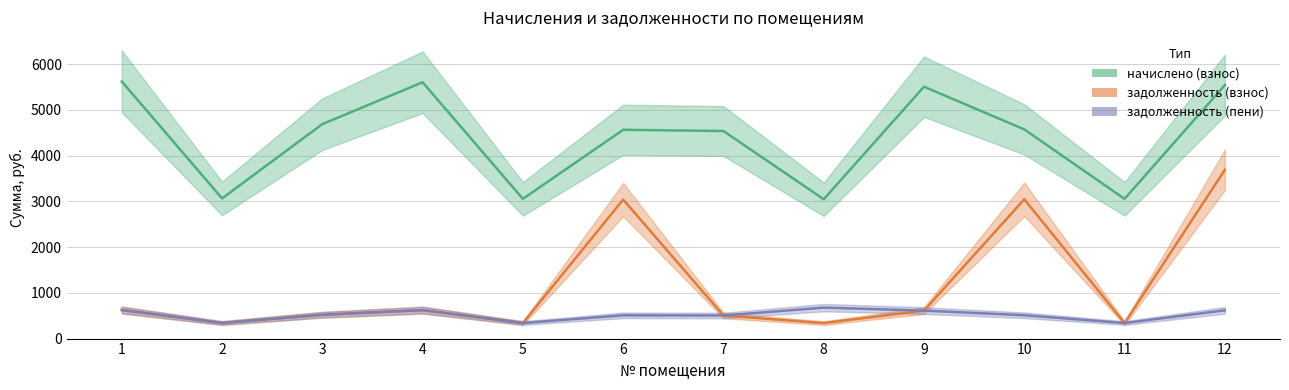

What is the minimum value shown in the chart?

338.5